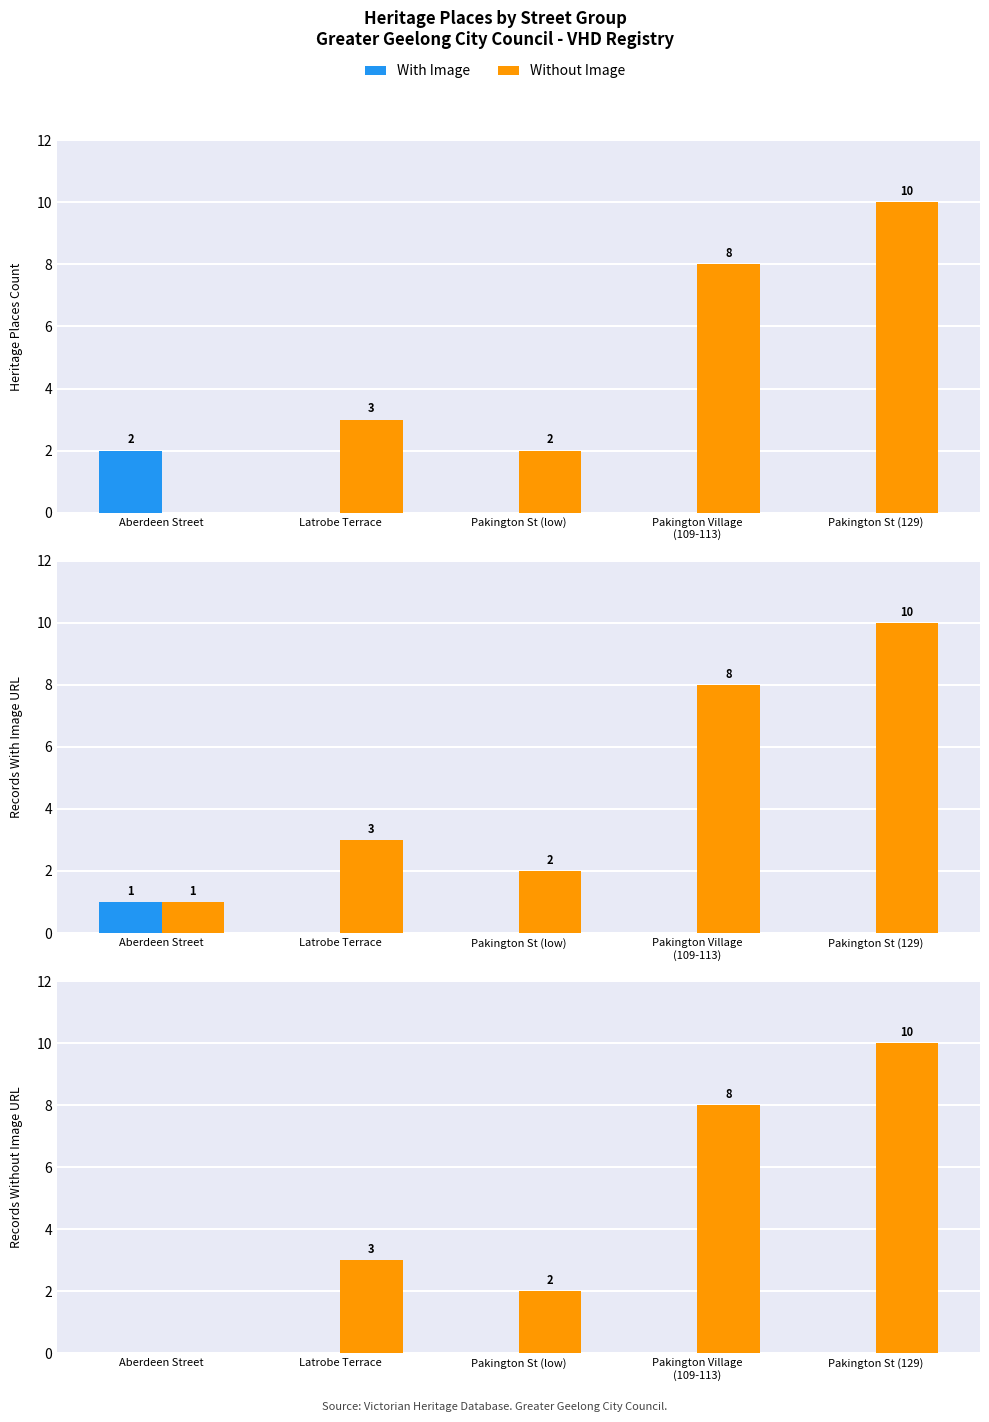

What is the label of the 2nd bar from the right?

Pakington Village
(109-113)